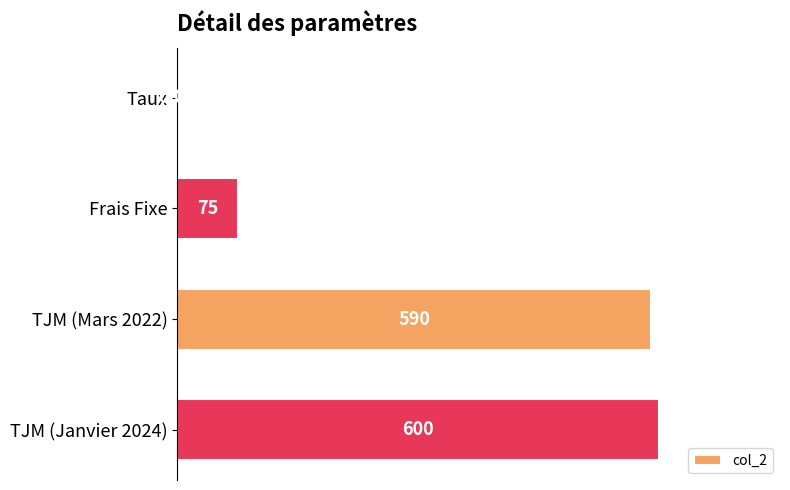

At which label is the value closest to 300?

Frais Fixe